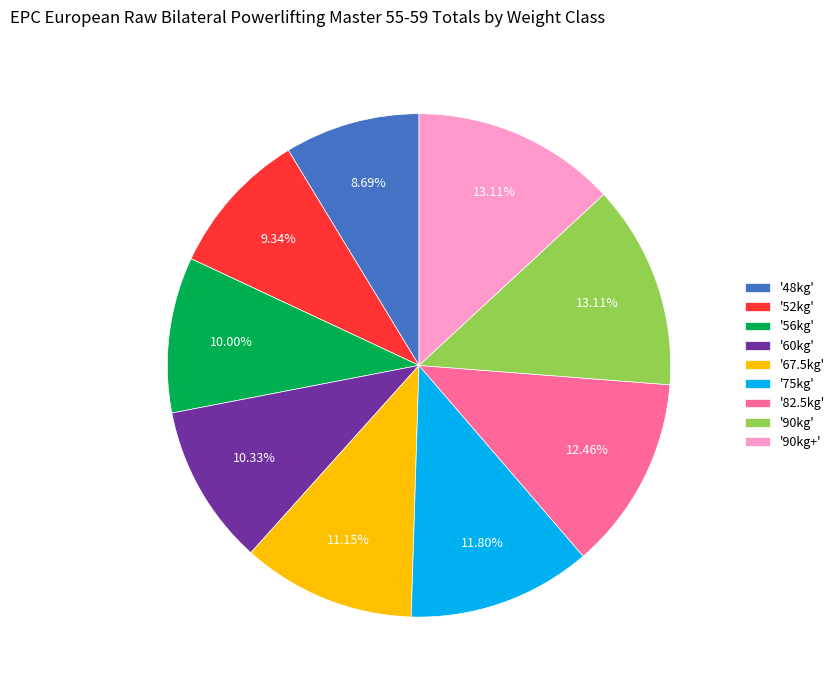

Between '60kg' and '75kg', which is larger?

'75kg'